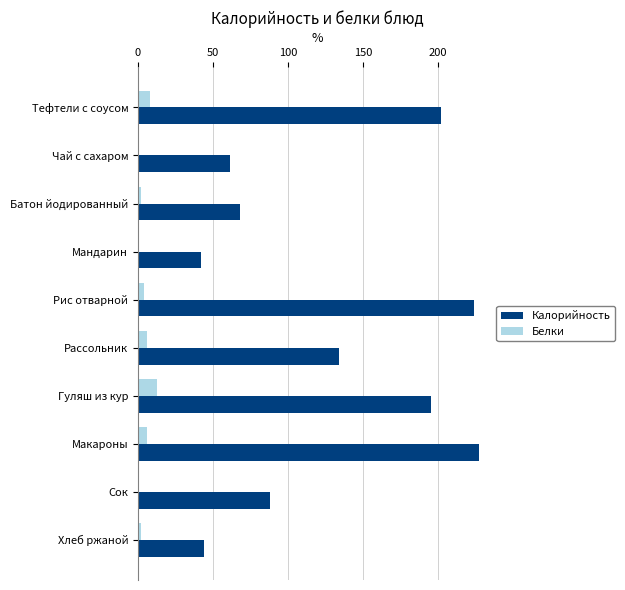

The Белки series shows -9 at Сок. True or false?

False